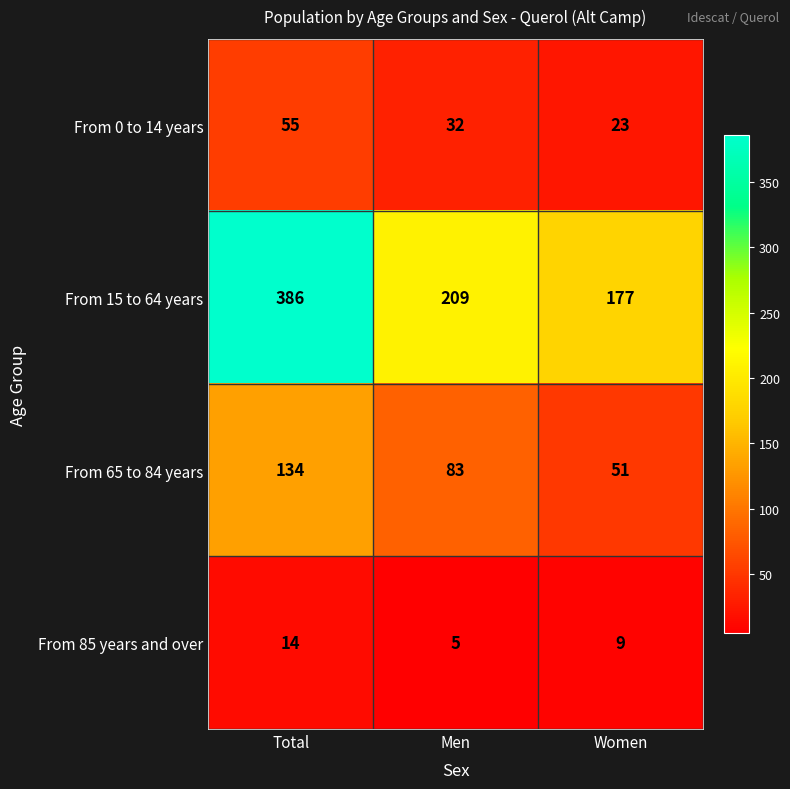

At which label does From 15 to 64 years first exceed 209?

Total